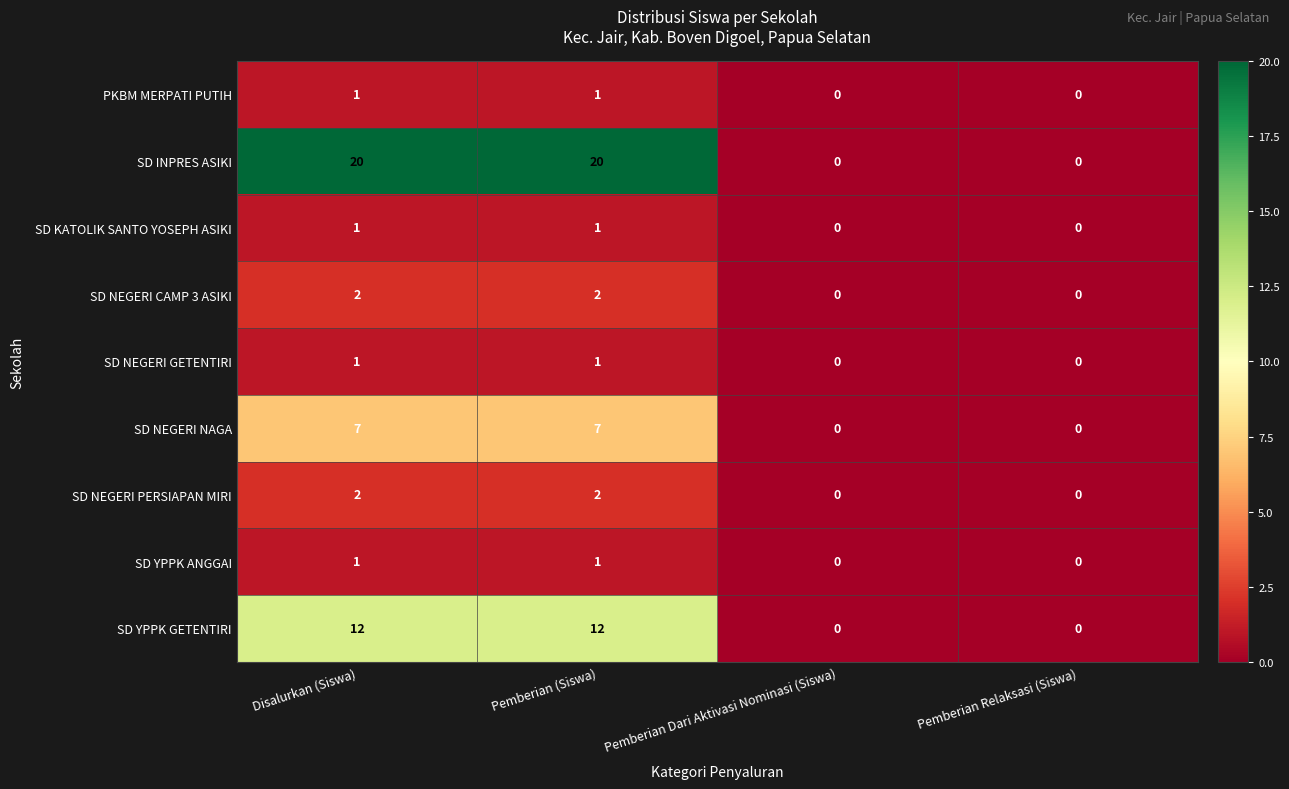

Between Disalurkan (Siswa) and Pemberian Dari Aktivasi Nominasi (Siswa), which series saw the biggest shift?

SD INPRES ASIKI